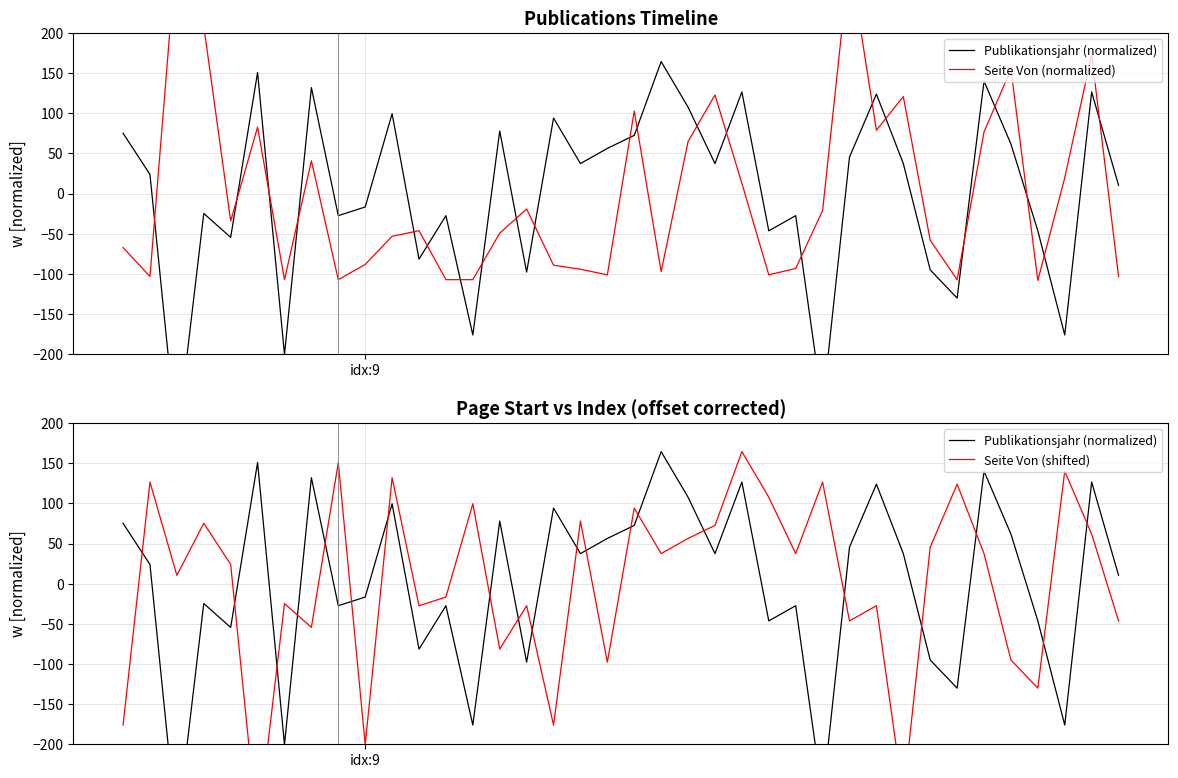

Reading right to left, list all the values displayed in this chart.

Publikationsjahr (normalized): 10.4	126.6	-176.1	-46.4	61.7	140.1	-130.1	-95.0	37.4	123.9	45.5	-265.2	-27.4	-46.4	126.6	37.4	107.7	164.4	72.5	56.3	37.4	94.1	-97.7	77.9	-176.1	-27.4	-81.5	99.6	-16.6	-27.4	132.0	-200.4	150.9	-54.5	-24.7	-308.5	23.9	75.2
Seite Von (normalized): -103.2	172.8	19.8	-108.2	154.8	76.8	-107.2	-58.2	120.8	78.8	292.8	-21.2	-93.2	-101.2	12.8	122.8	64.8	-97.2	102.8	-101.2	-94.2	-89.2	-19.2	-49.2	-107.2	-107.2	-46.2	-53.2	-88.2	-107.2	40.8	-107.2	82.8	-34.2	208.8	309.8	-103.2	-67.2
Seite Von (shifted): -46.4	61.7	140.1	-130.1	-95.0	37.4	123.9	45.5	-265.2	-27.4	-46.4	126.6	37.4	107.7	164.4	72.5	56.3	37.4	94.1	-97.7	77.9	-176.1	-27.4	-81.5	99.6	-16.6	-27.4	132.0	-200.4	150.9	-54.5	-24.7	-308.5	23.9	75.2	10.4	126.6	-176.1